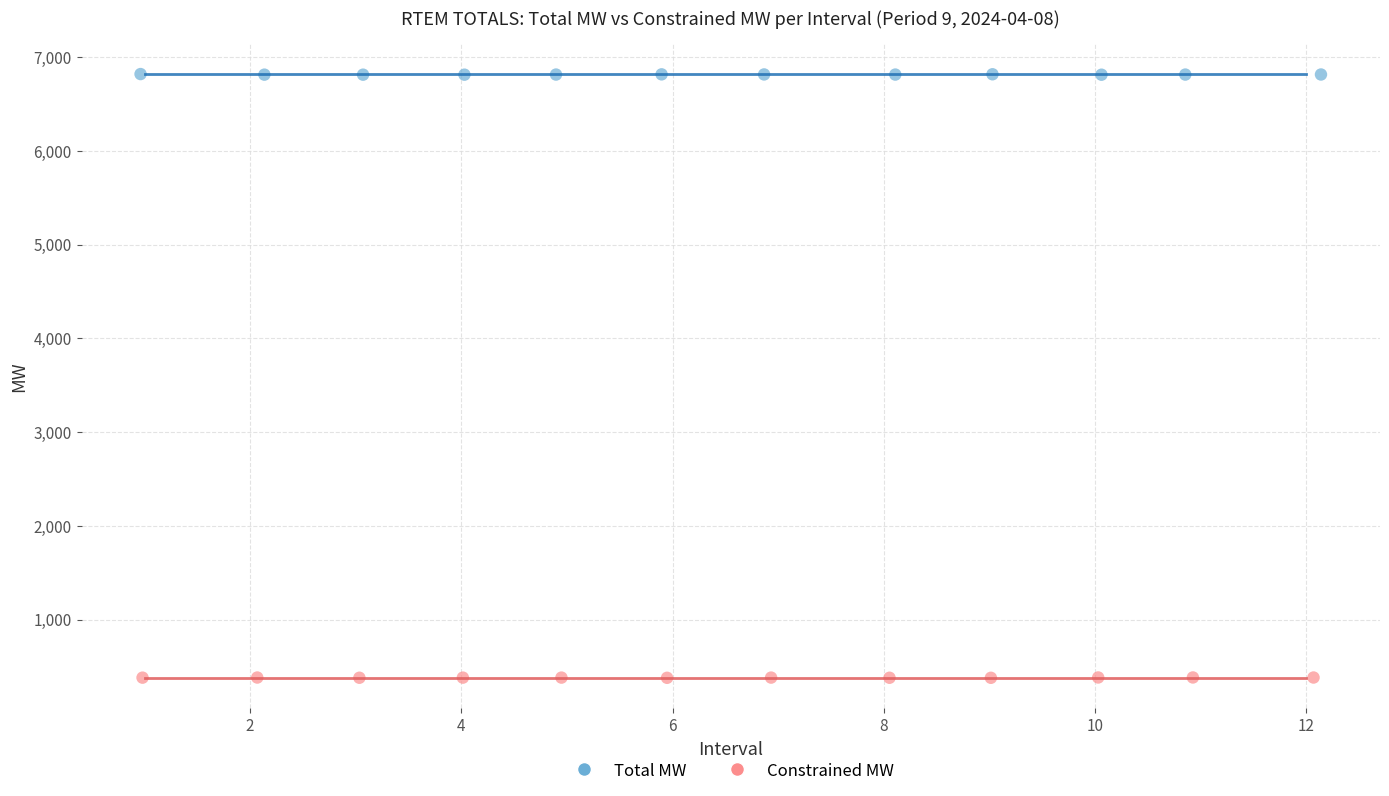

Which series reaches the maximum Y coordinate?

Total MW